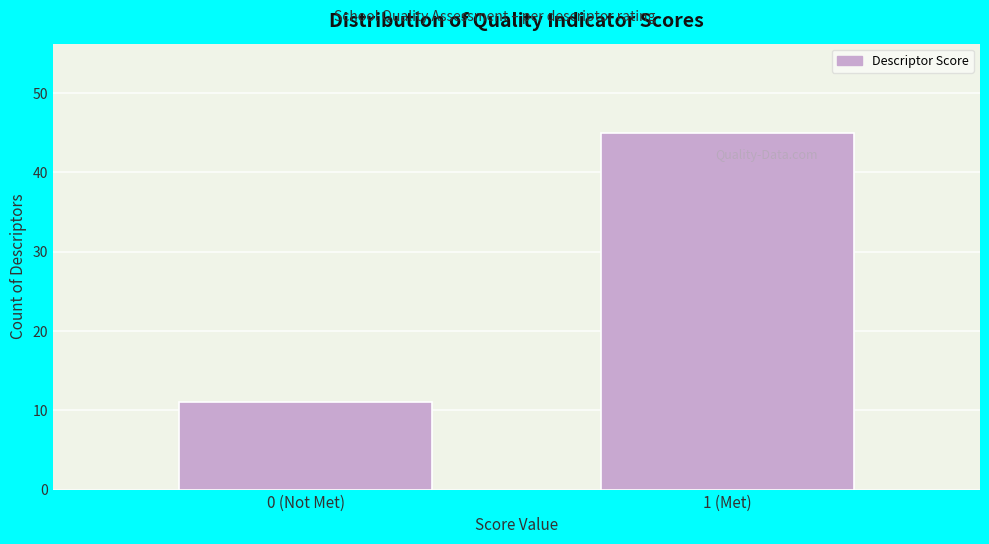

Reading right to left, transcribe all the data shown in this chart.

1 (Met)=45	0 (Not Met)=11